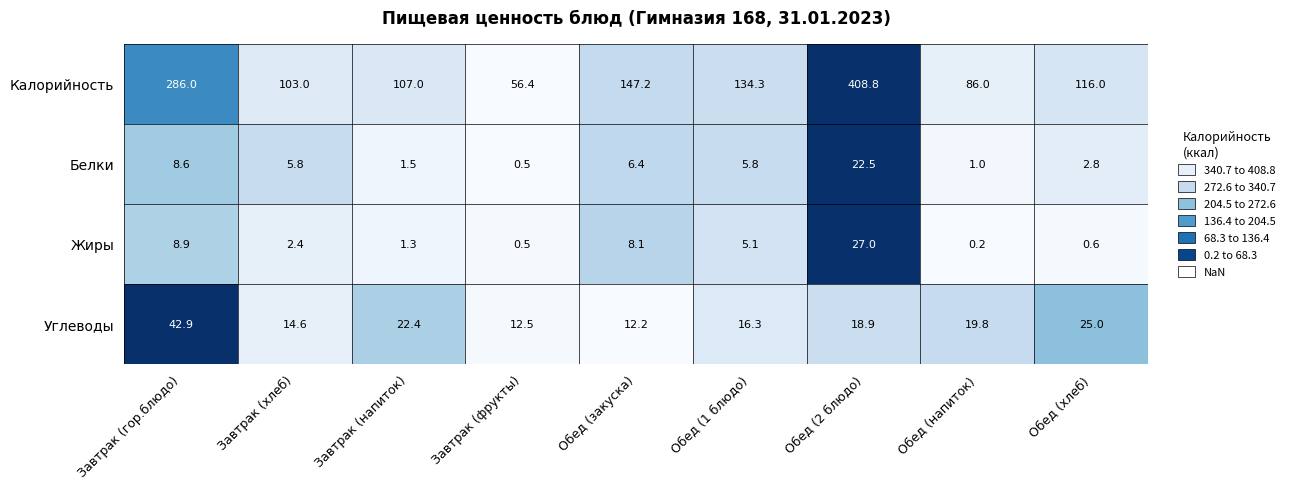

At Обед (хлеб), list the series in order from largest to smallest.

Калорийность, Углеводы, Белки, Жиры